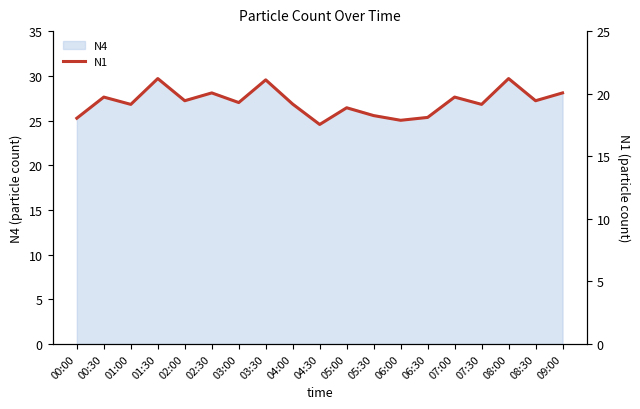

True or false: there are more than 1 points higher than both neighbors.

True